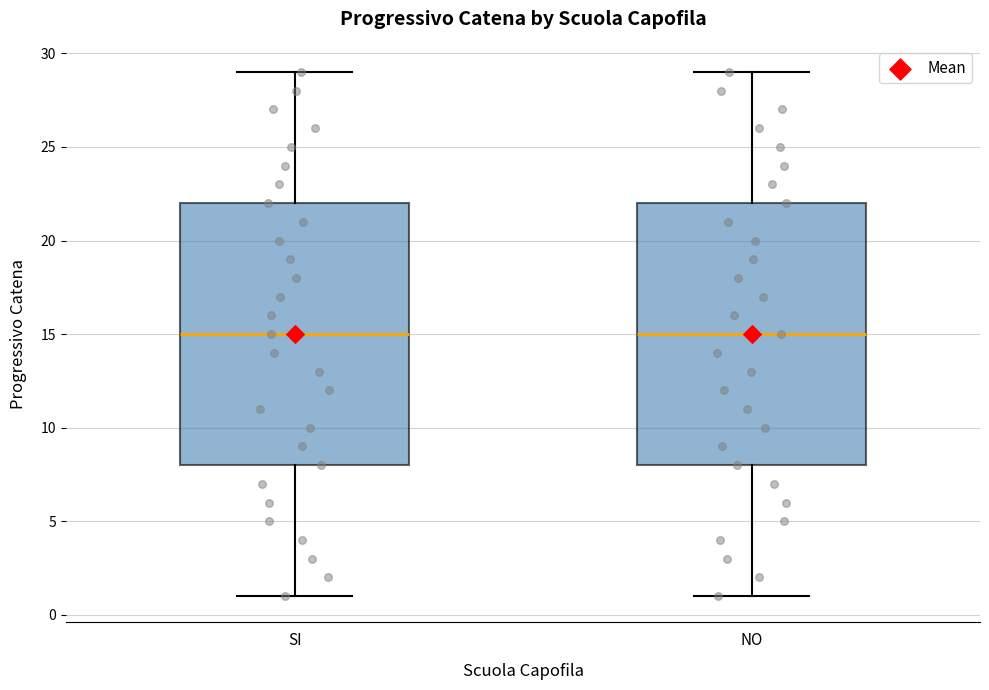

Reading left to right, read every box against the y-axis: the position of its median line, the range the box covers, and the ends of its whiskers. The values are not printed on the chart, so give them approximately, as read against the axis.

SI: median 15, box 8 to 22, whiskers 1 to 29
NO: median 15, box 8 to 22, whiskers 1 to 29